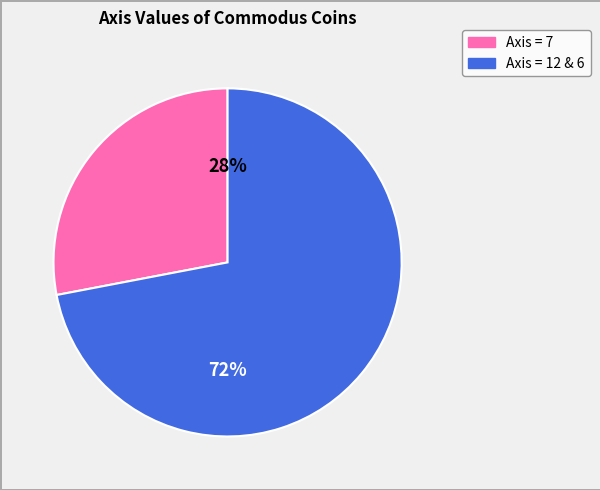

How many slices are in this pie chart?

2